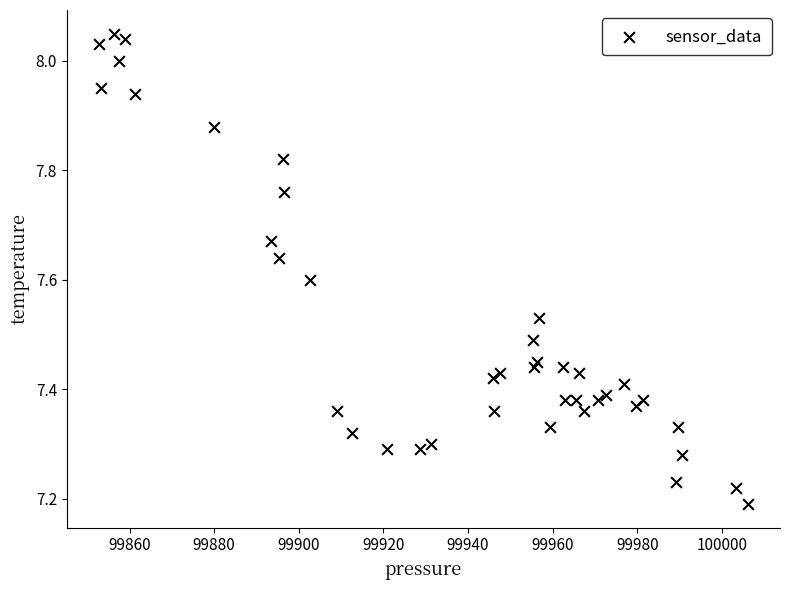

What is the range of Y values (max minus min)?

0.9